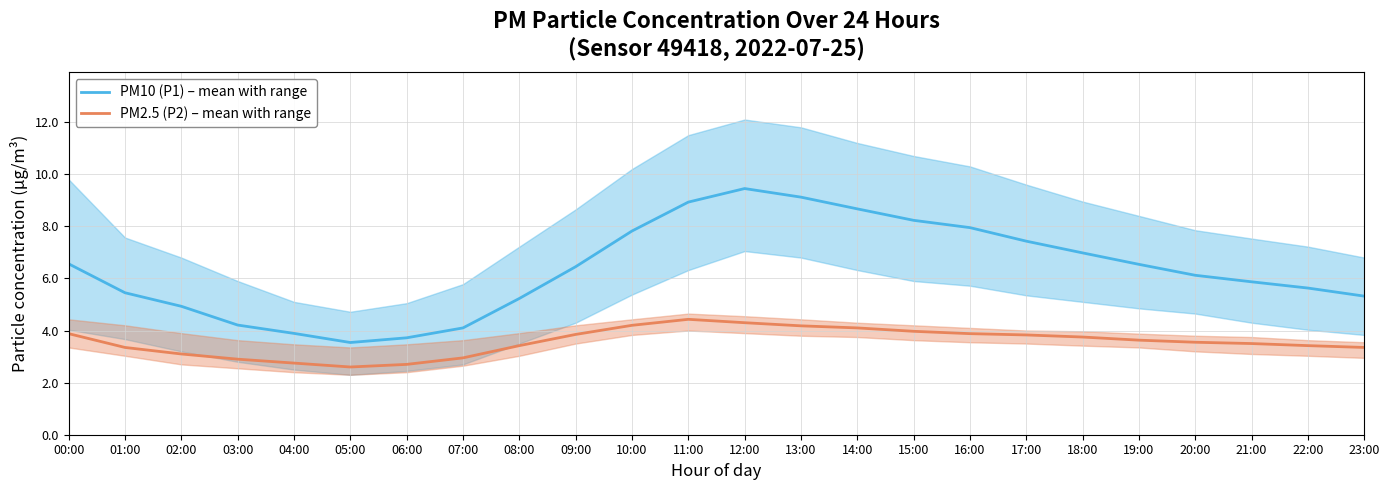

Which category has the lowest value in the PM10 (P1) – mean with range series?

05:00